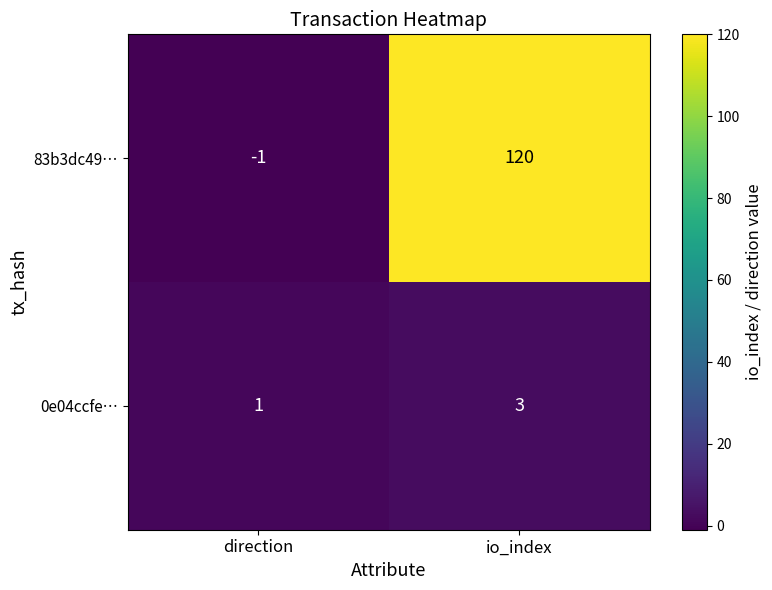

Reading left to right, what are all the values shown in this chart?

83b3dc49…: -1	120
0e04ccfe…: 1	3